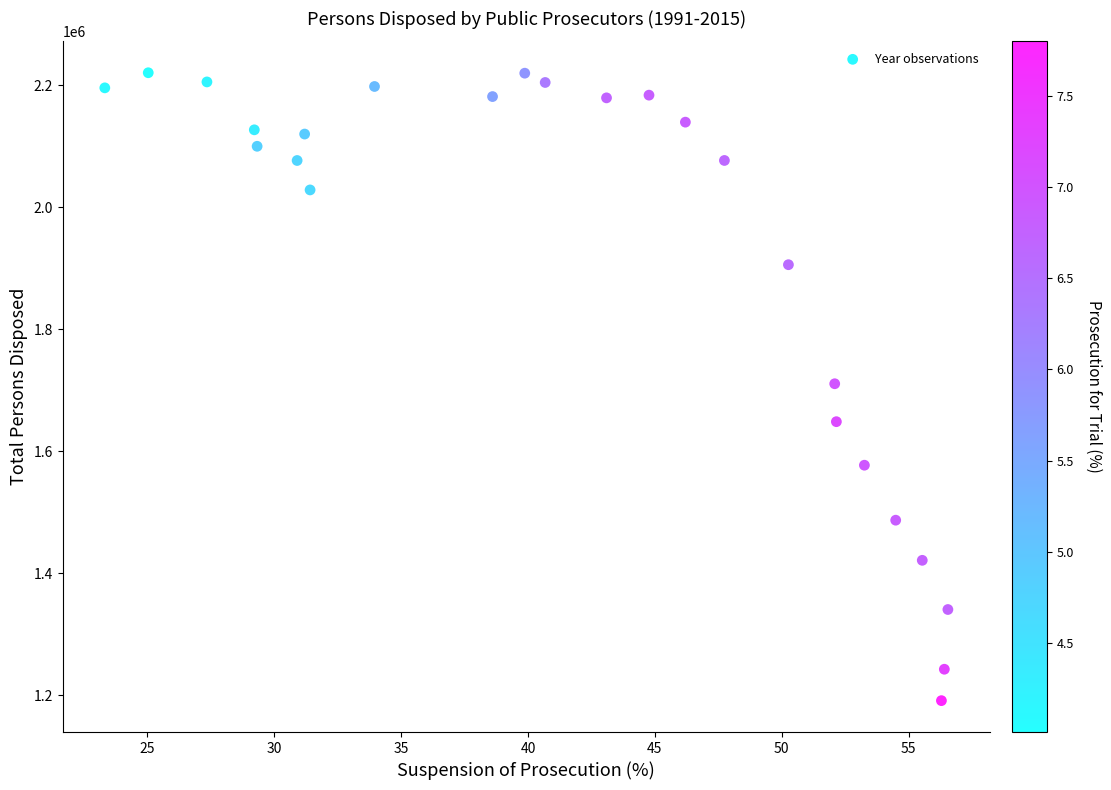

What is the range of Y values (max minus min)?

1028959